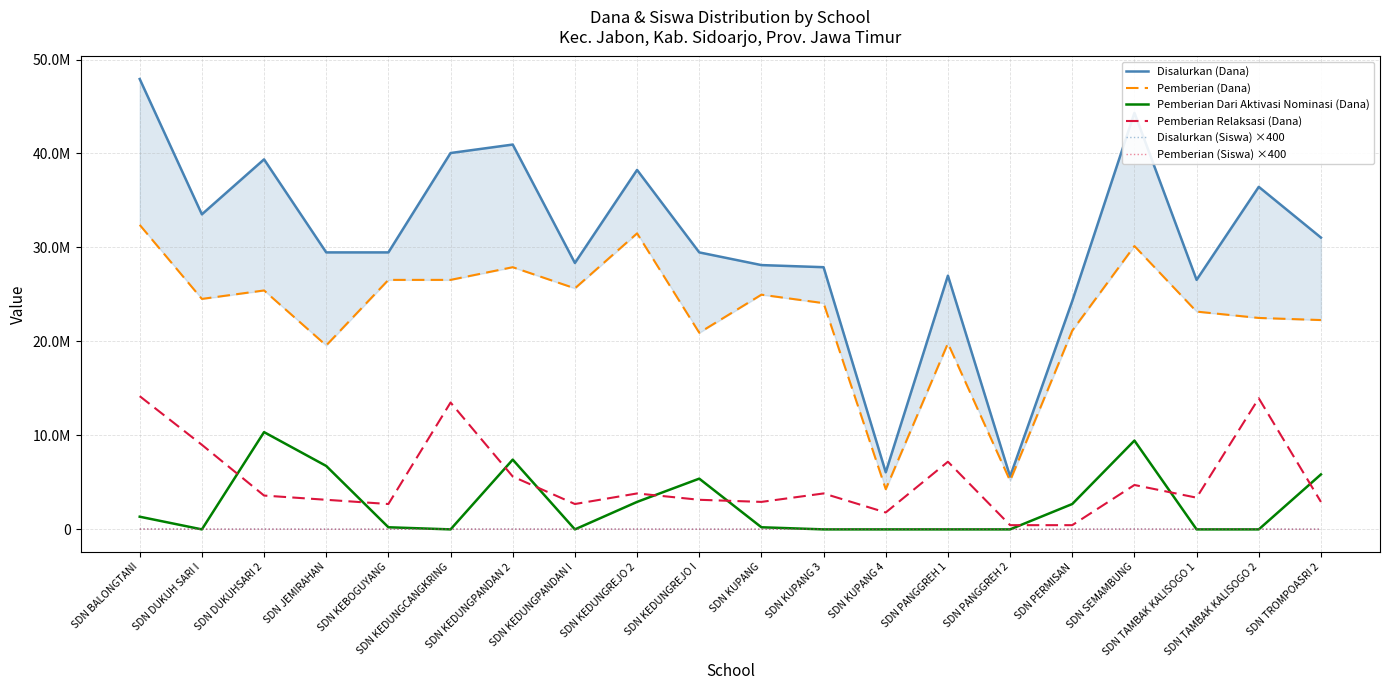

What is the spread (max minus min) of values at SDN KEDUNGPANDAN I?

28350000